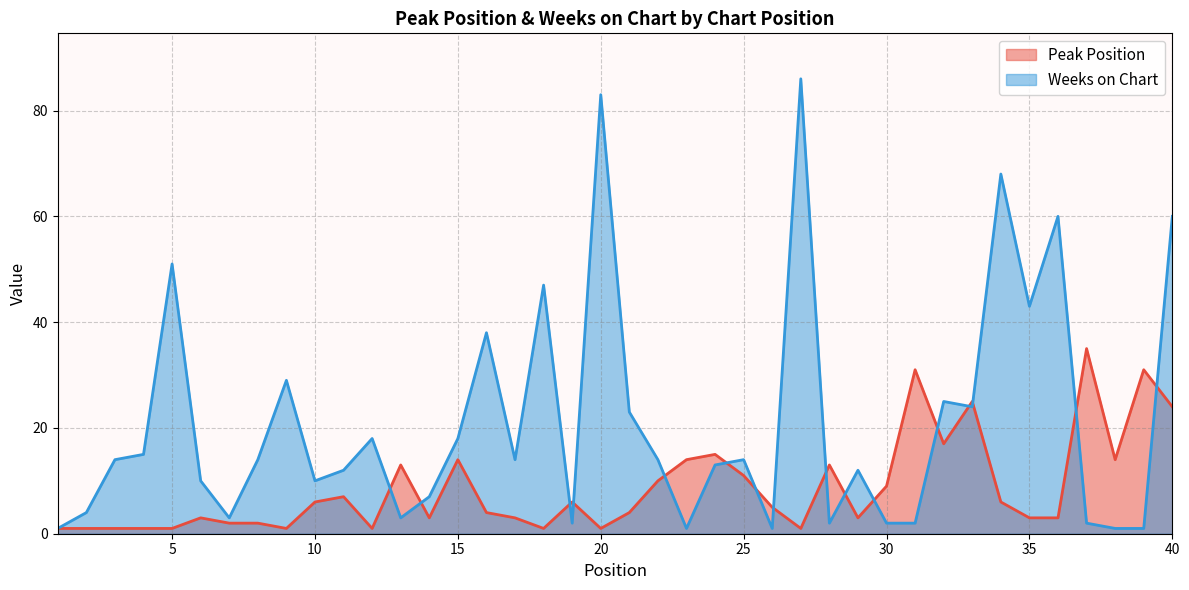

Which category has the lowest value in the Weeks on Chart series?

1